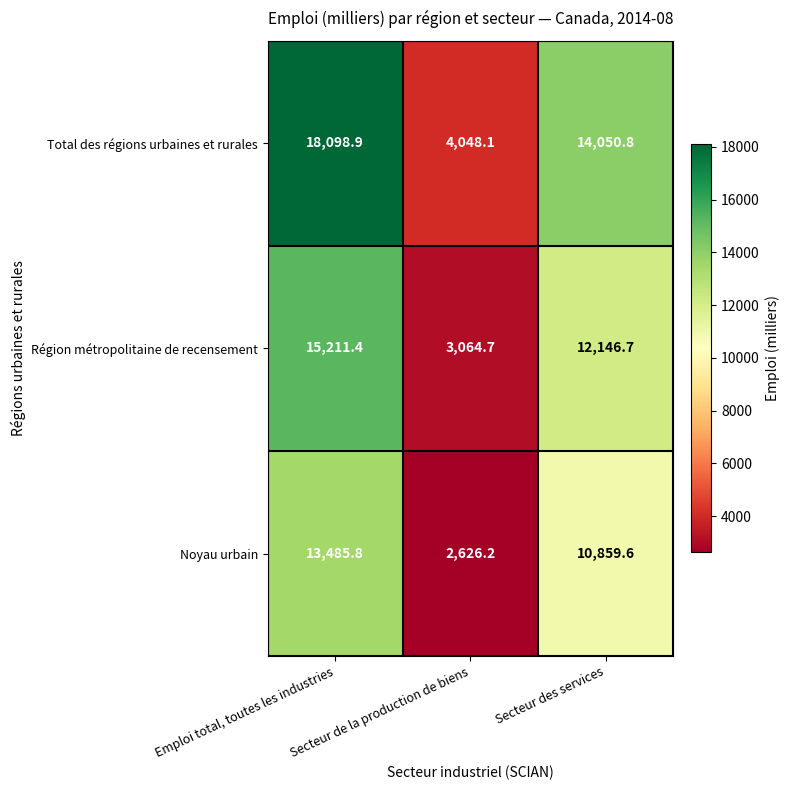

Is the value of Région métropolitaine de recensement at Emploi total, toutes les industries greater than the value of Noyau urbain at Secteur de la production de biens?

Yes